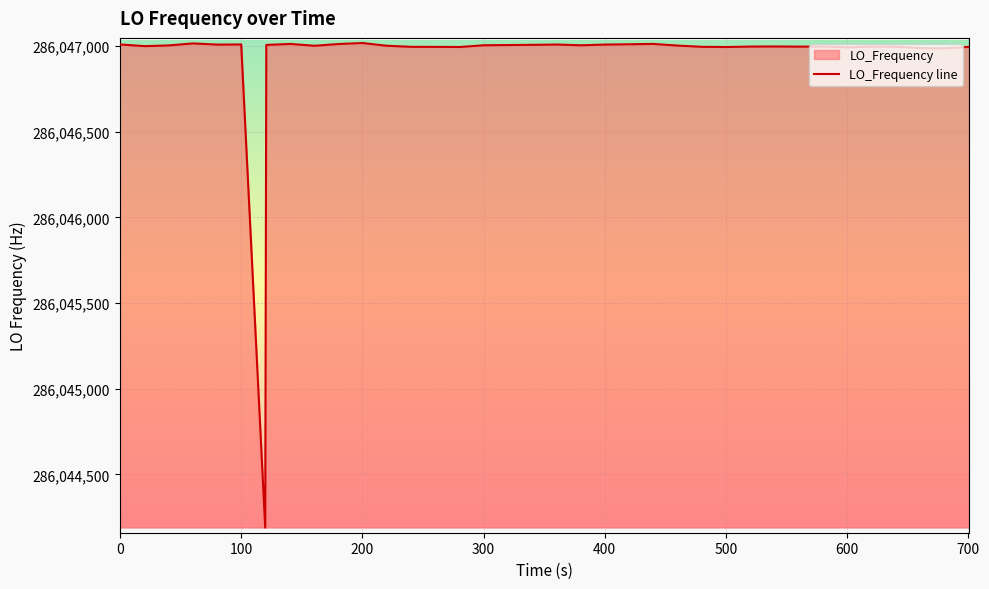

What is the smallest value displayed?

286044190.1